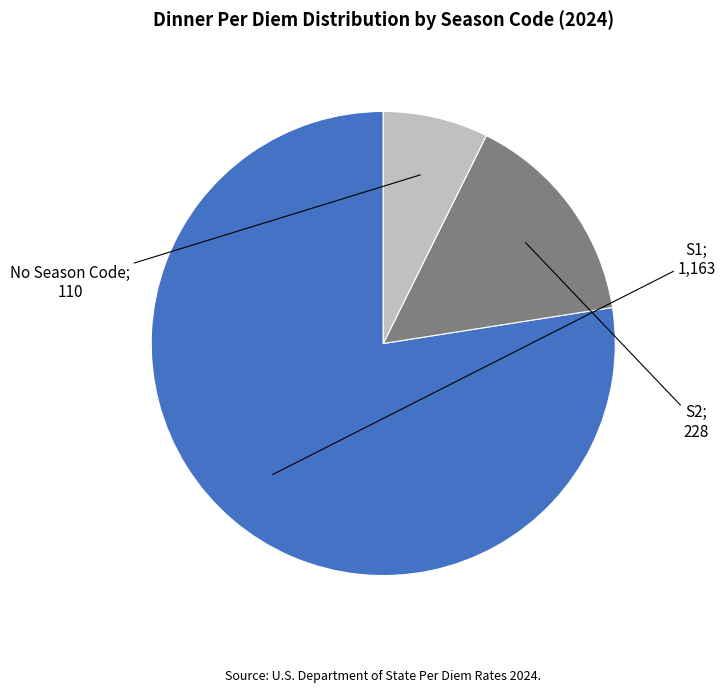

Is there a majority slice in this chart?

Yes